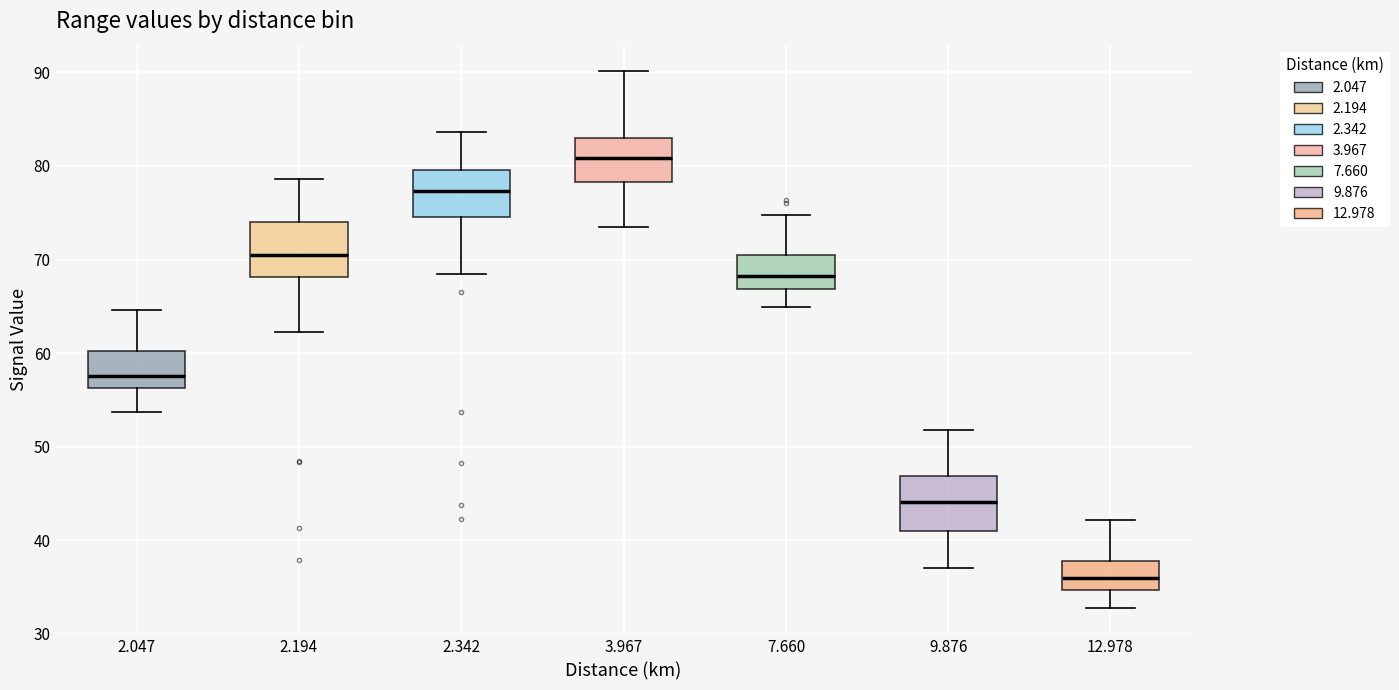

Reading left to right, read every box against the y-axis: the position of its median line, the range the box covers, and the ends of its whiskers. The values are not printed on the chart, so give them approximately, as read against the axis.

2.047: median 58, box 56 to 60, whiskers 54 to 65
2.194: median 71, box 68 to 74, whiskers 62 to 79
2.342: median 77, box 75 to 80, whiskers 69 to 84
3.967: median 81, box 78 to 83, whiskers 74 to 90
7.660: median 68, box 67 to 71, whiskers 65 to 75
9.876: median 44, box 41 to 47, whiskers 37 to 52
12.978: median 36, box 35 to 38, whiskers 33 to 42